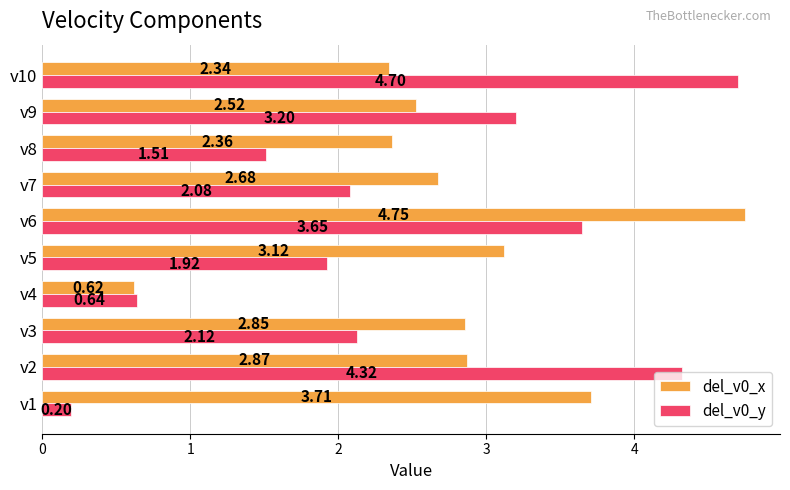

Is the value of del_v0_y at v10 greater than the value of del_v0_x at v1?

Yes